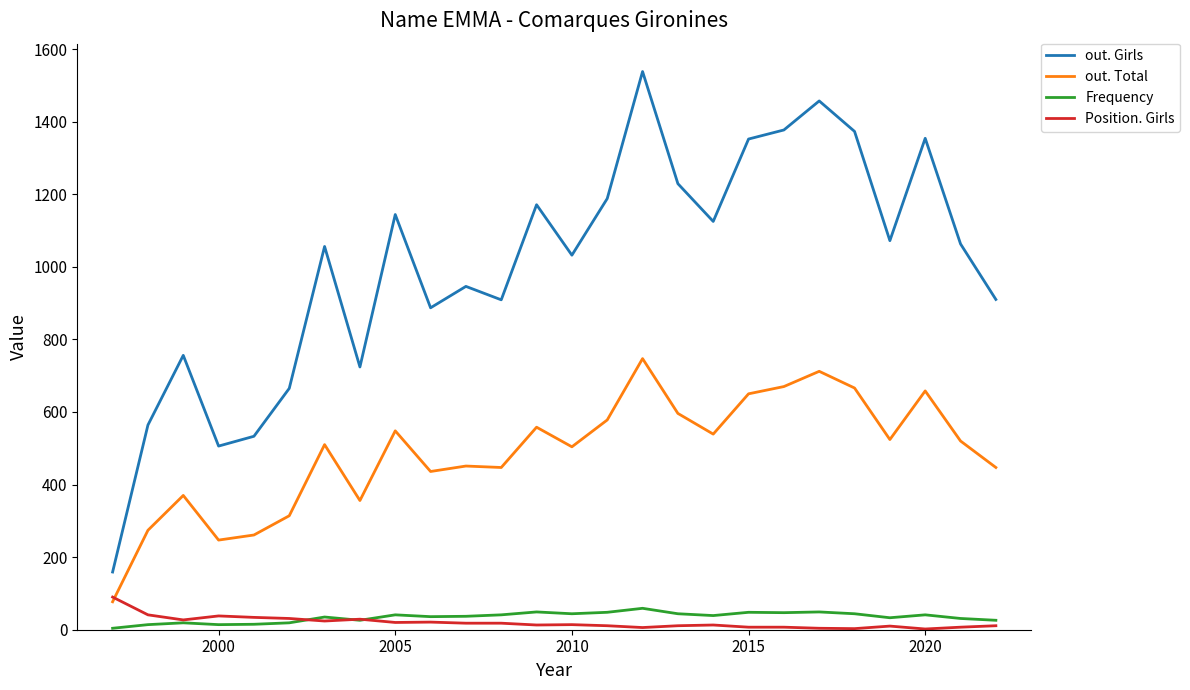

True or false: Frequency and out. Total cross at least once.

False